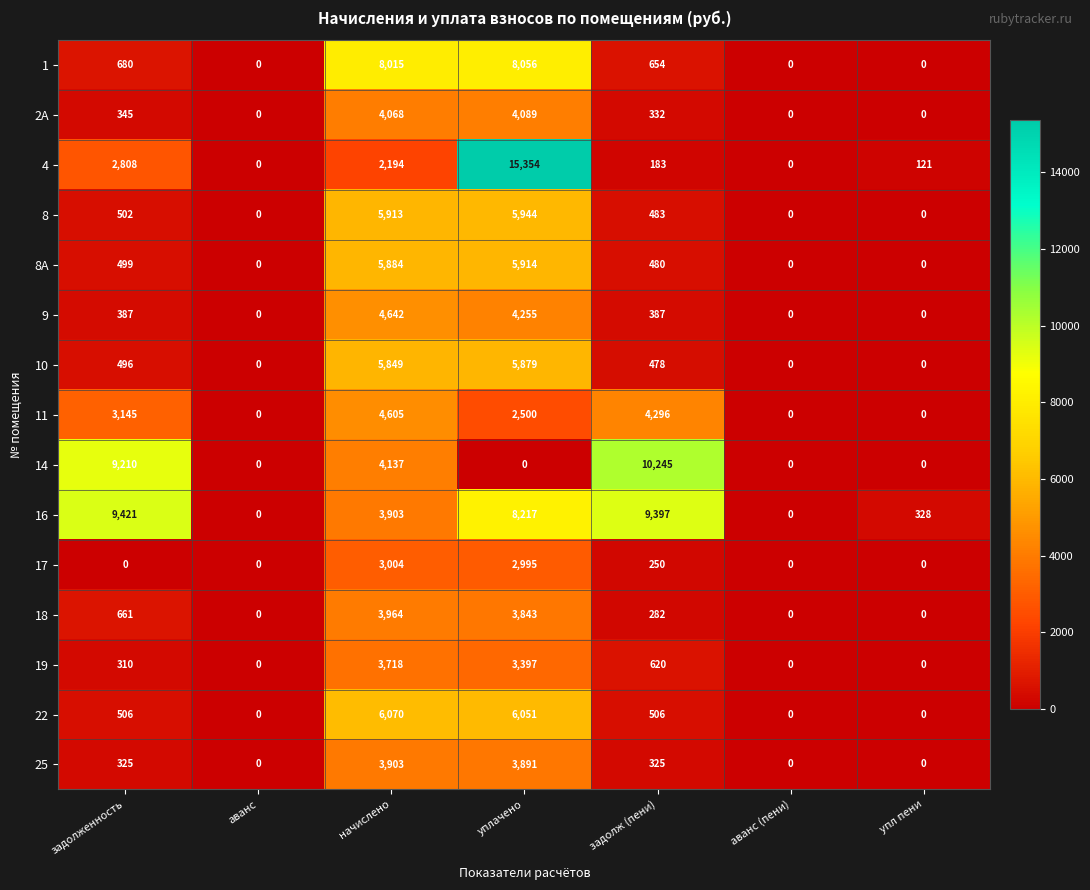

Read the 14 value at задолж (пени).

10245